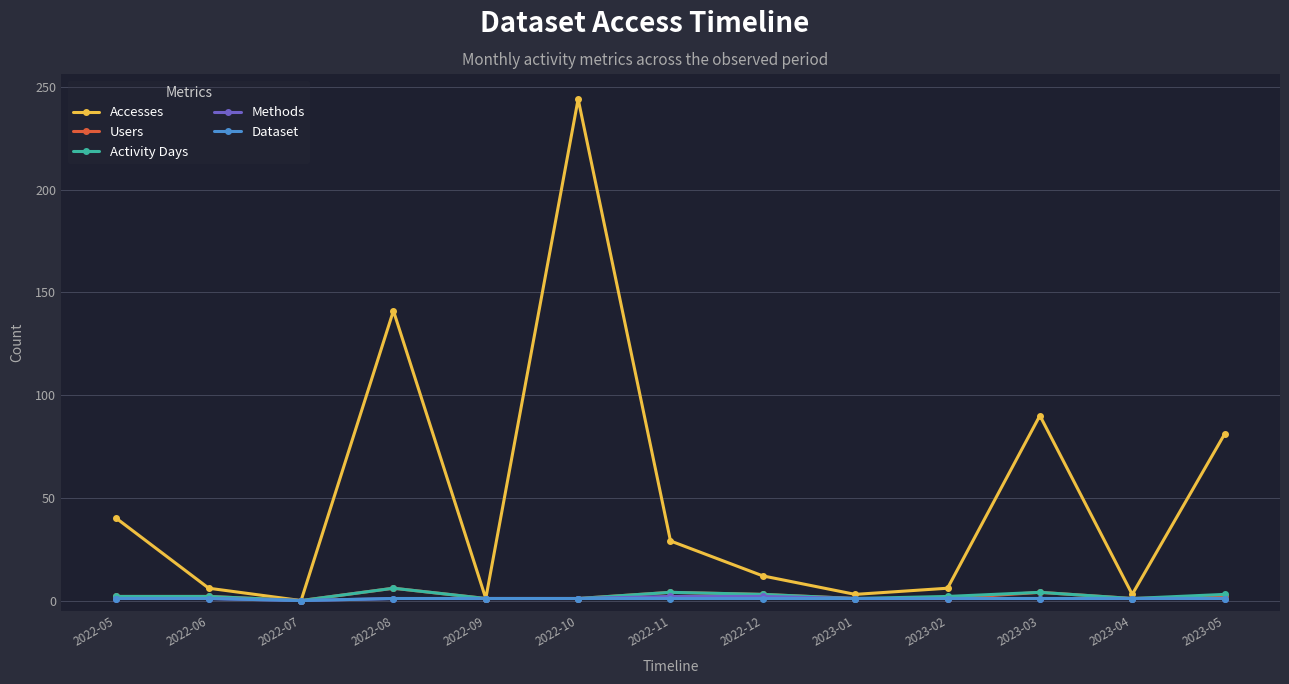

What is the difference between the maximum and second lowest values in the Activity Days series?

5